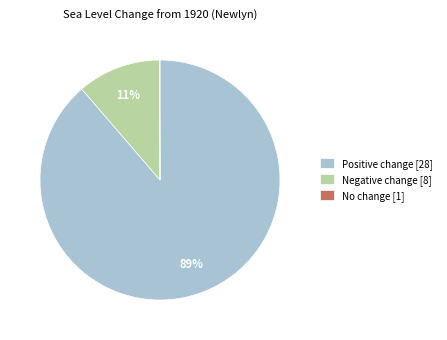

Does any single category account for the majority?

Yes